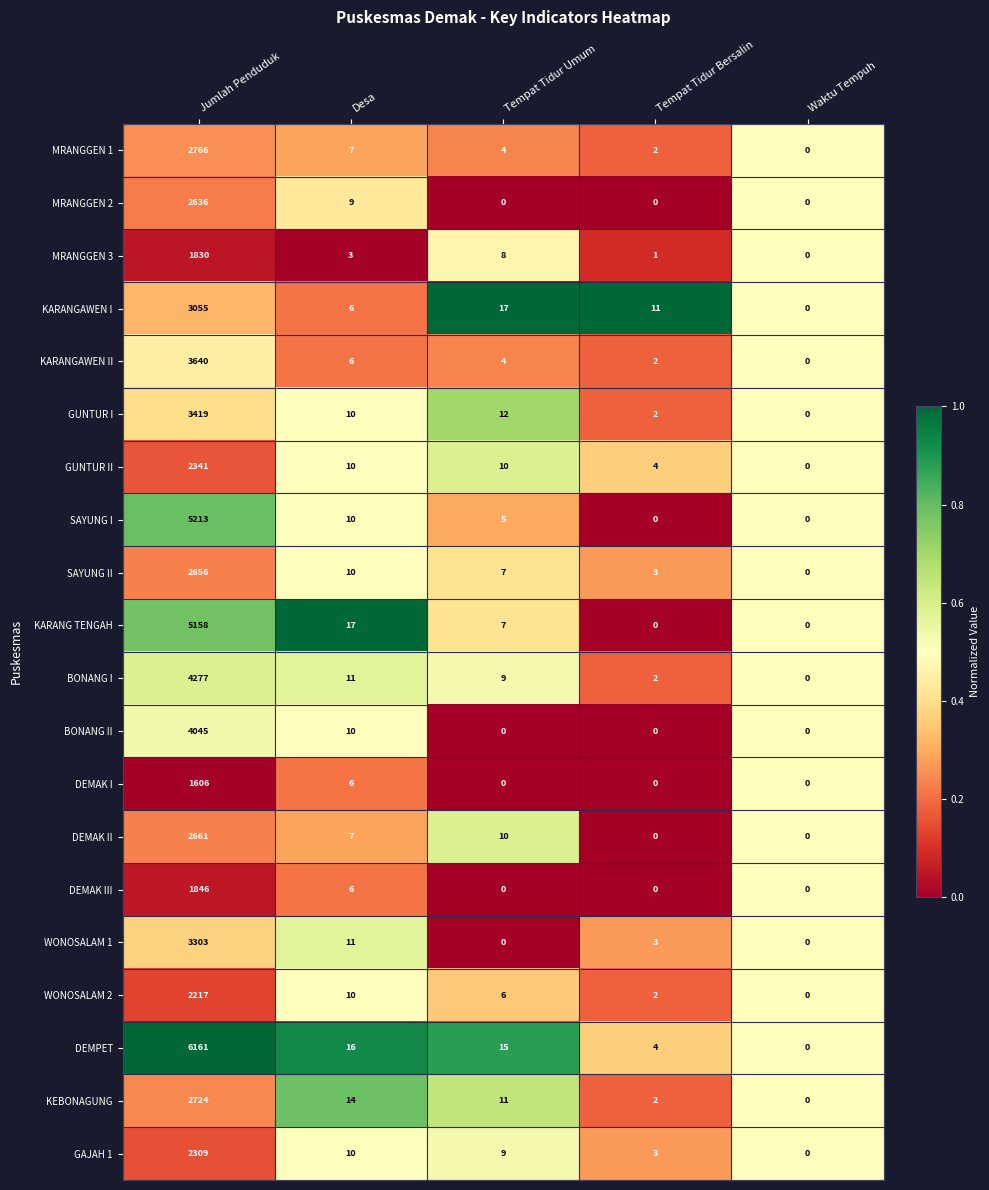

Which series changed the most between Jumlah Penduduk and Desa?

DEMPET